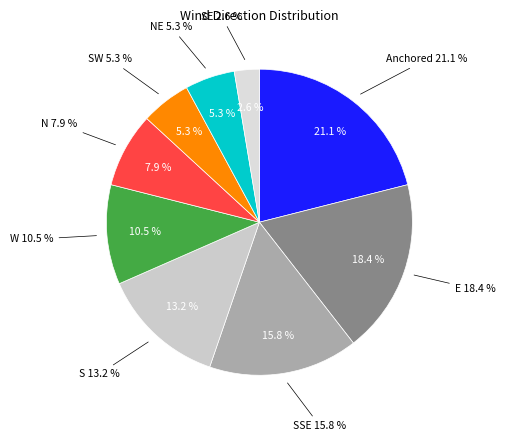

What is the total percentage of SSE and N?

23.7%